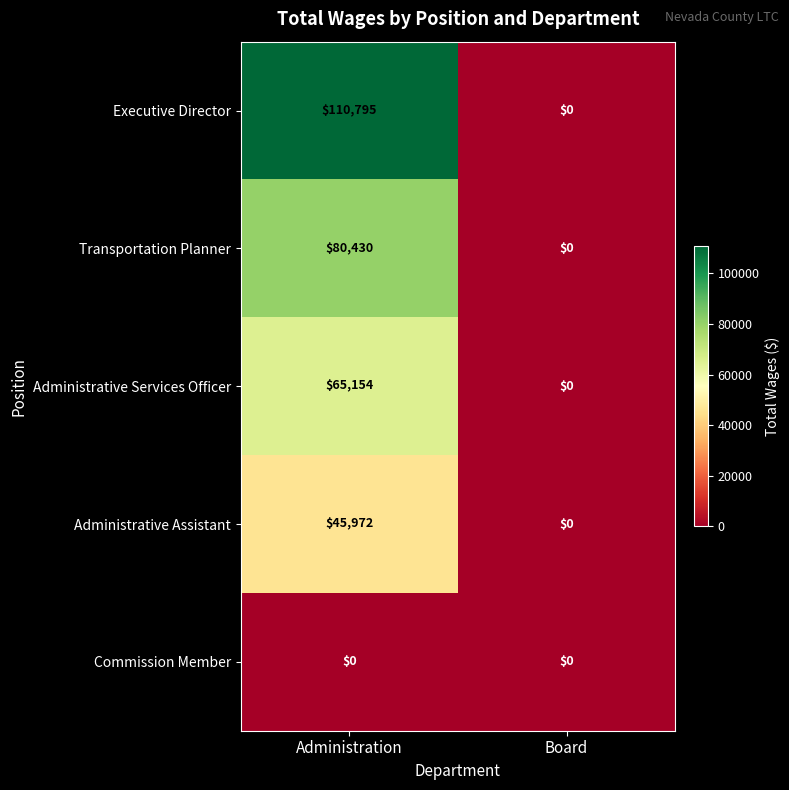

Is it true that Commission Member equals 0 at Board?

True